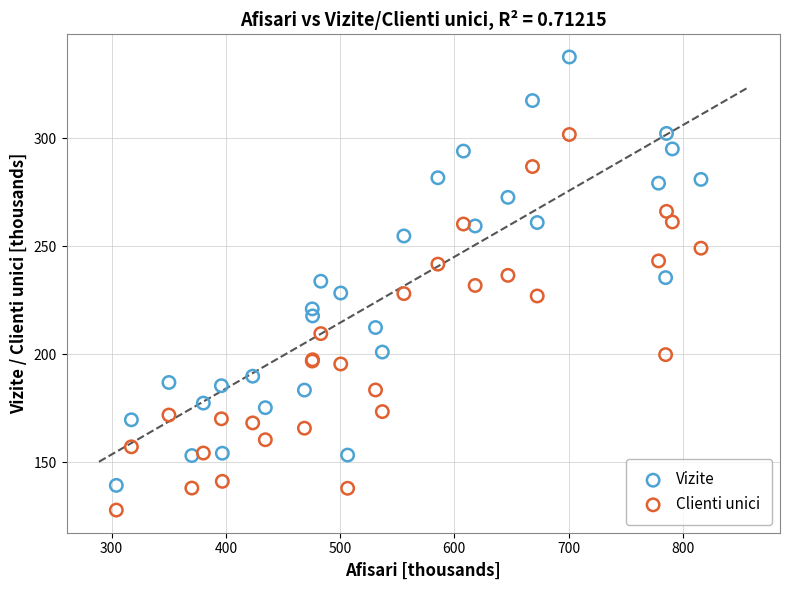

Which series has the largest Y range (max minus min)?

Vizite